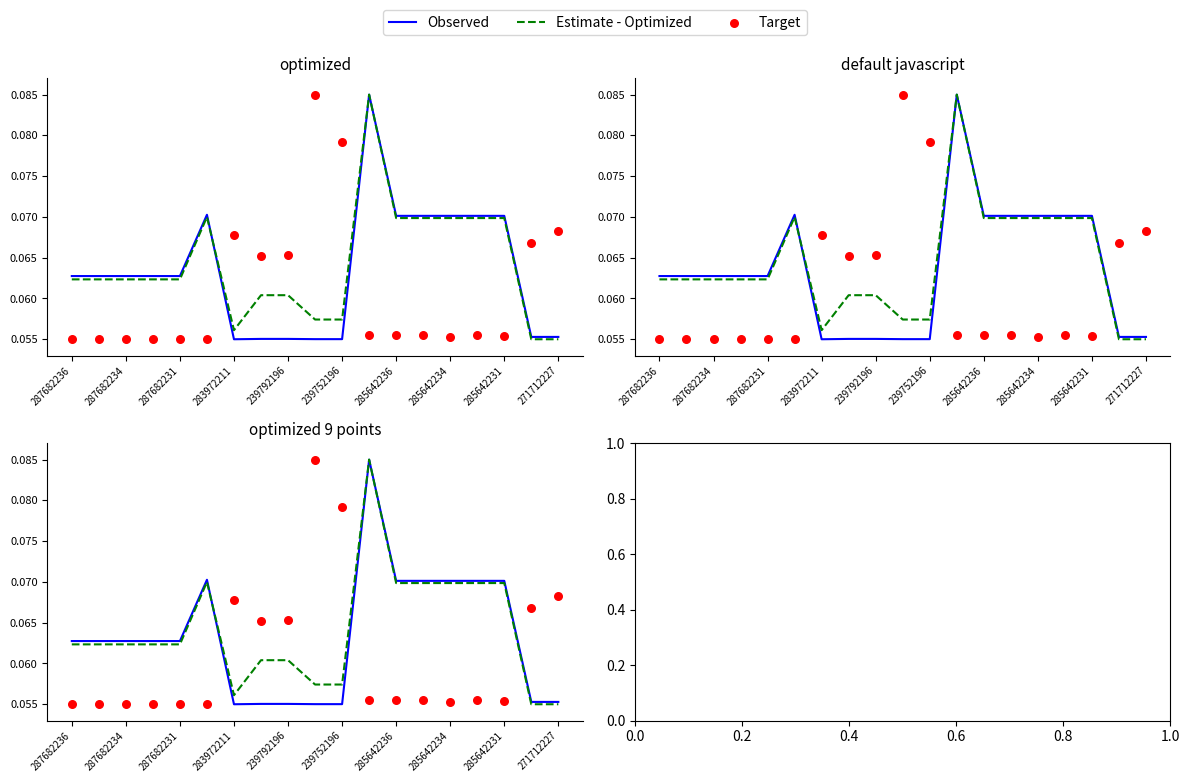

What is the total value across all series at 287682236?

0.2